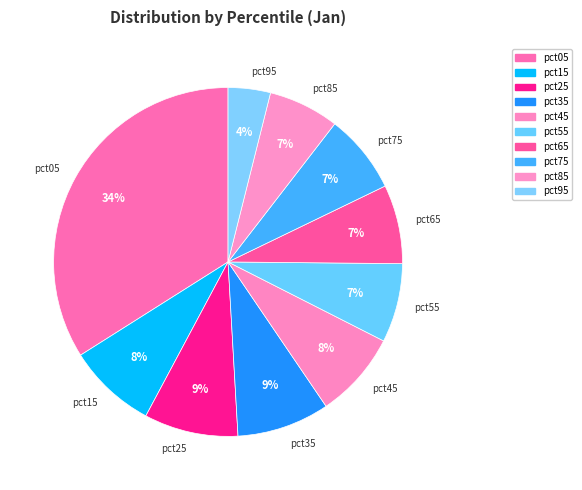

Which category has the smallest portion of the pie?

pct95